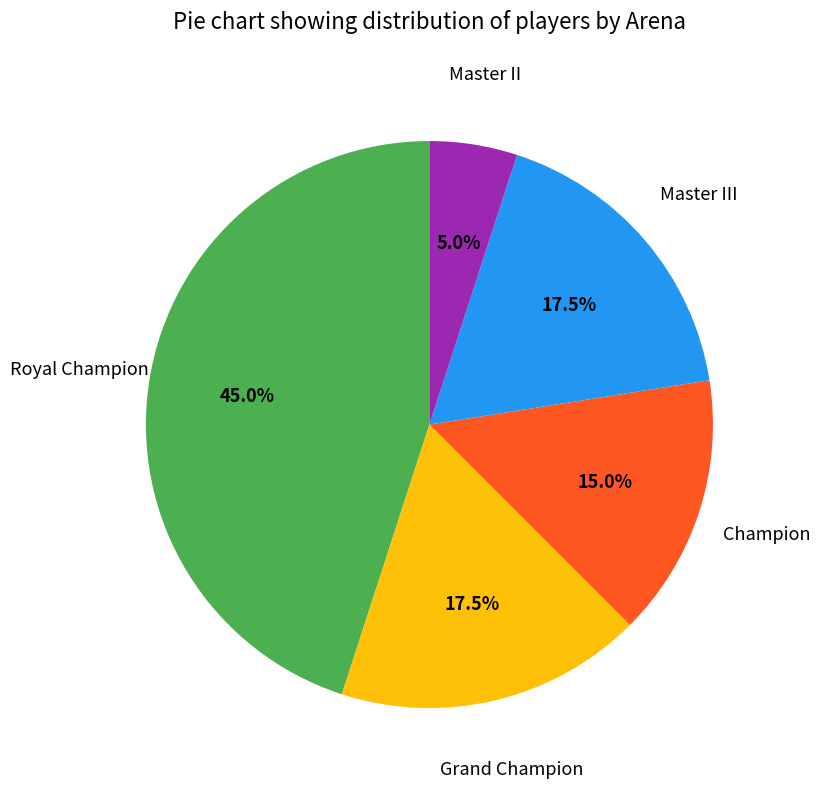

Does any single category account for the majority?

No